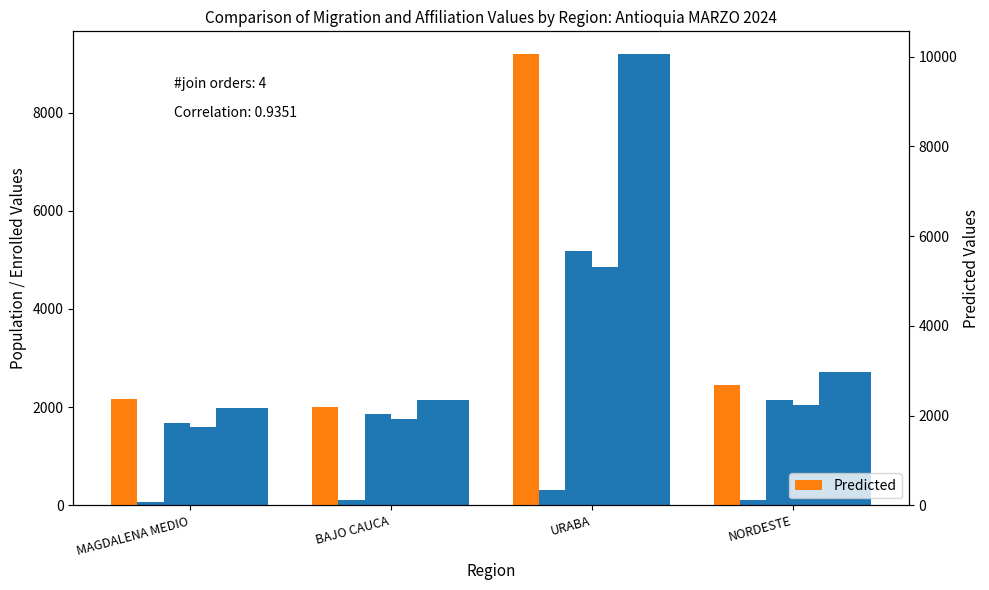

What is the difference between the maximum and minimum values in the Total Afiliados PPT series?

7203